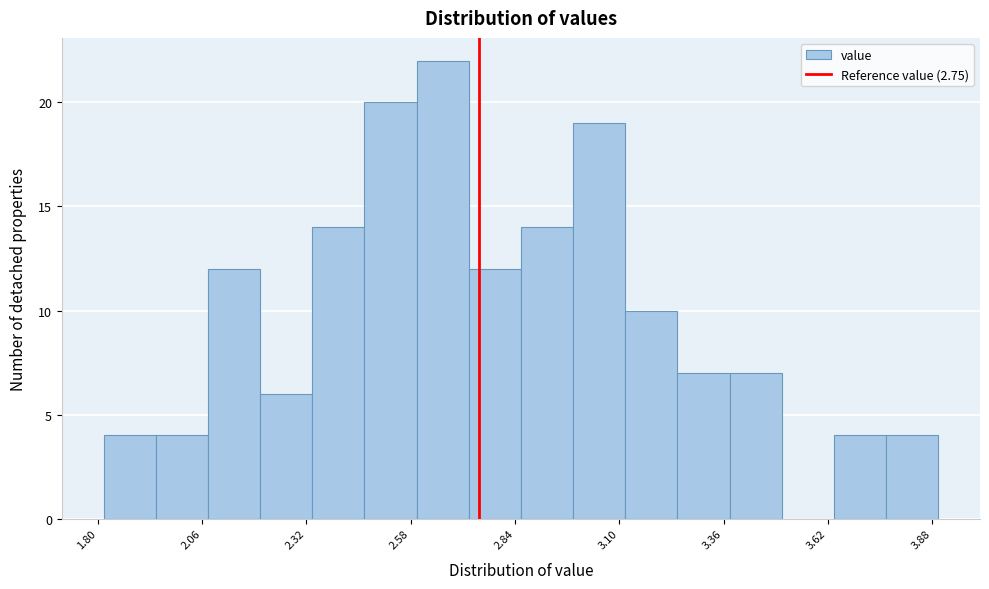

Read against the x-axis, roughly where is the centre of the tallest bar?

2.65